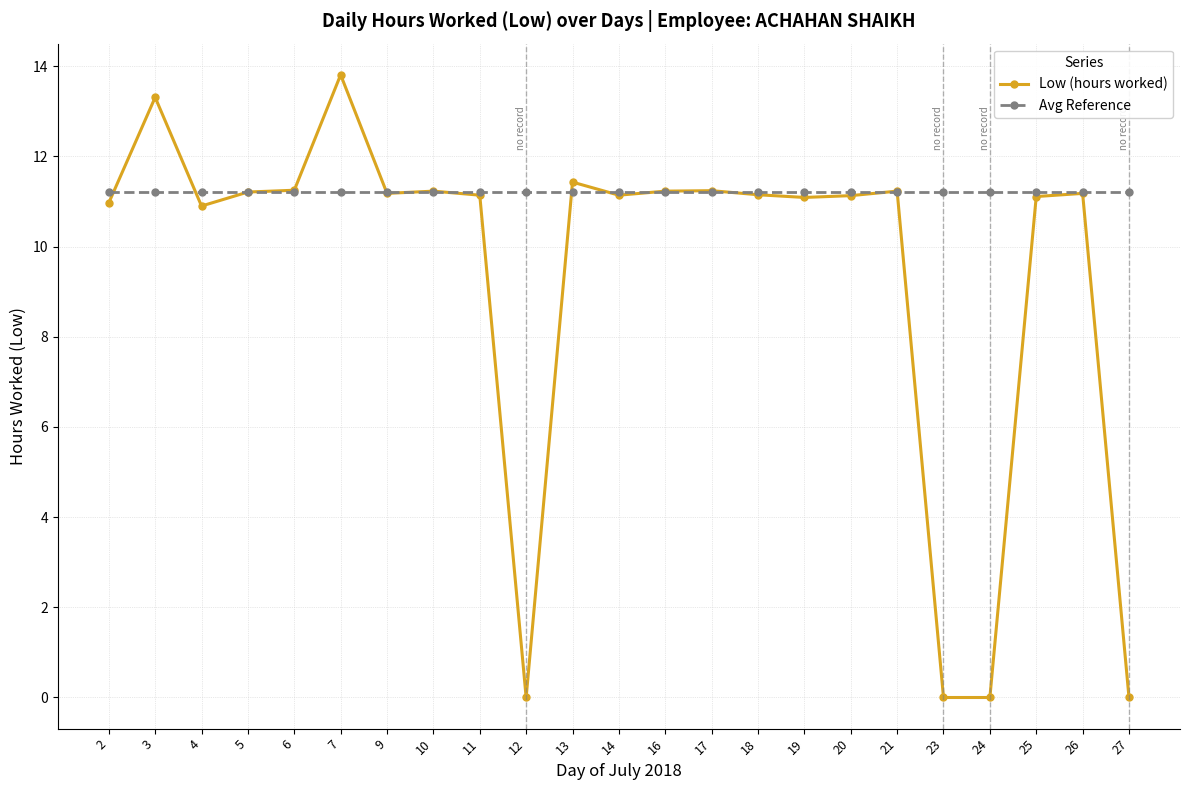

At which category does Low (hours worked) reach its first local valley?

4